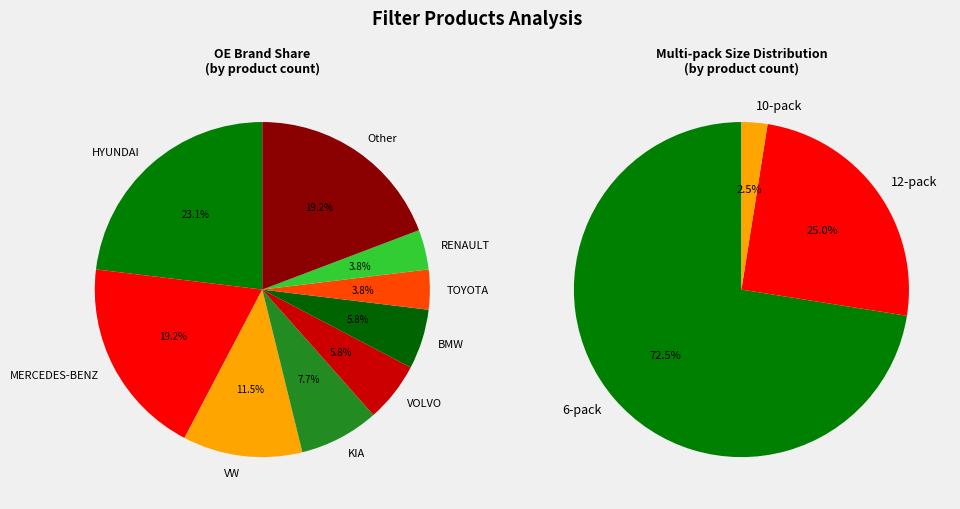

Is it true that OPEL is 1% of the pie?

False